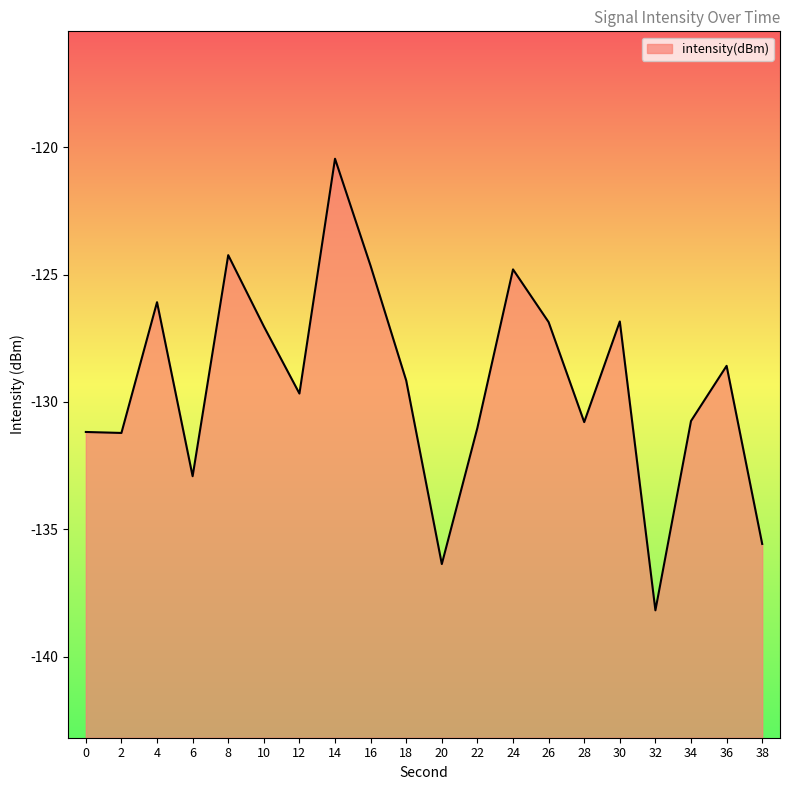

What is the sum of all values?

-2586.3